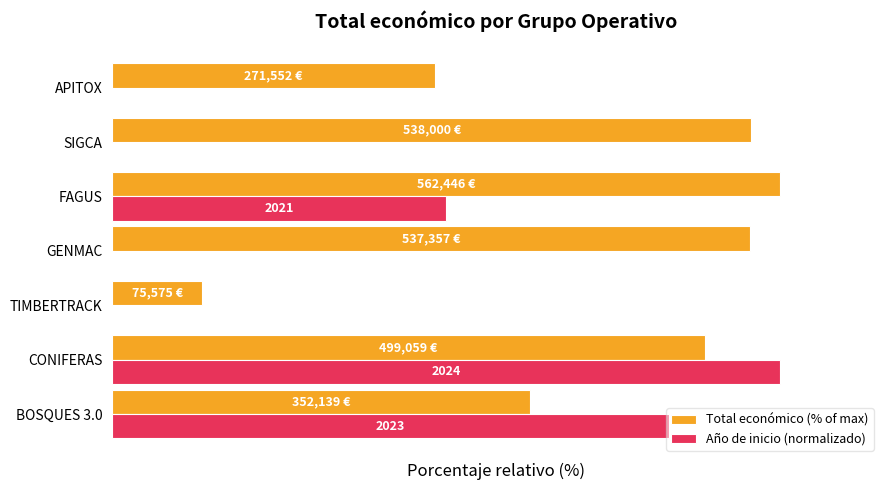

What are all the series names shown in the legend?

Total económico (% of max), Año de inicio (normalizado)